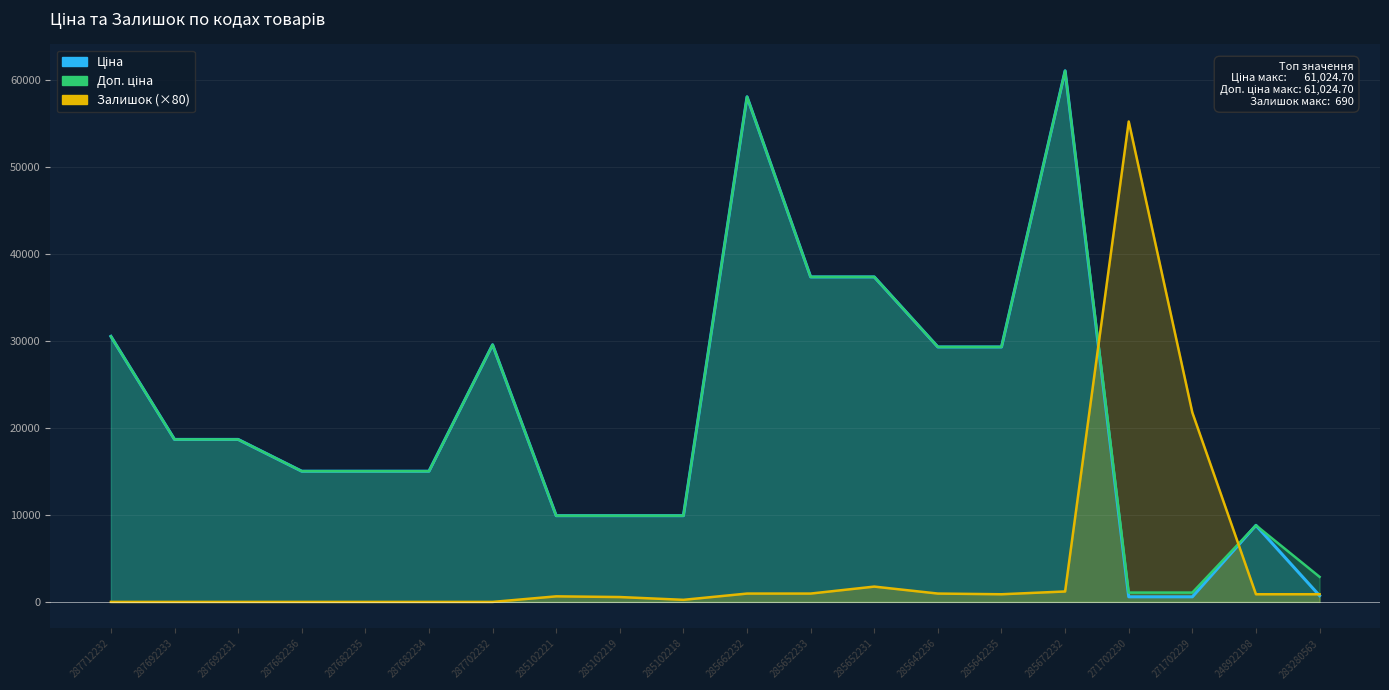

How many values in the Ціна series are below 18671?

10